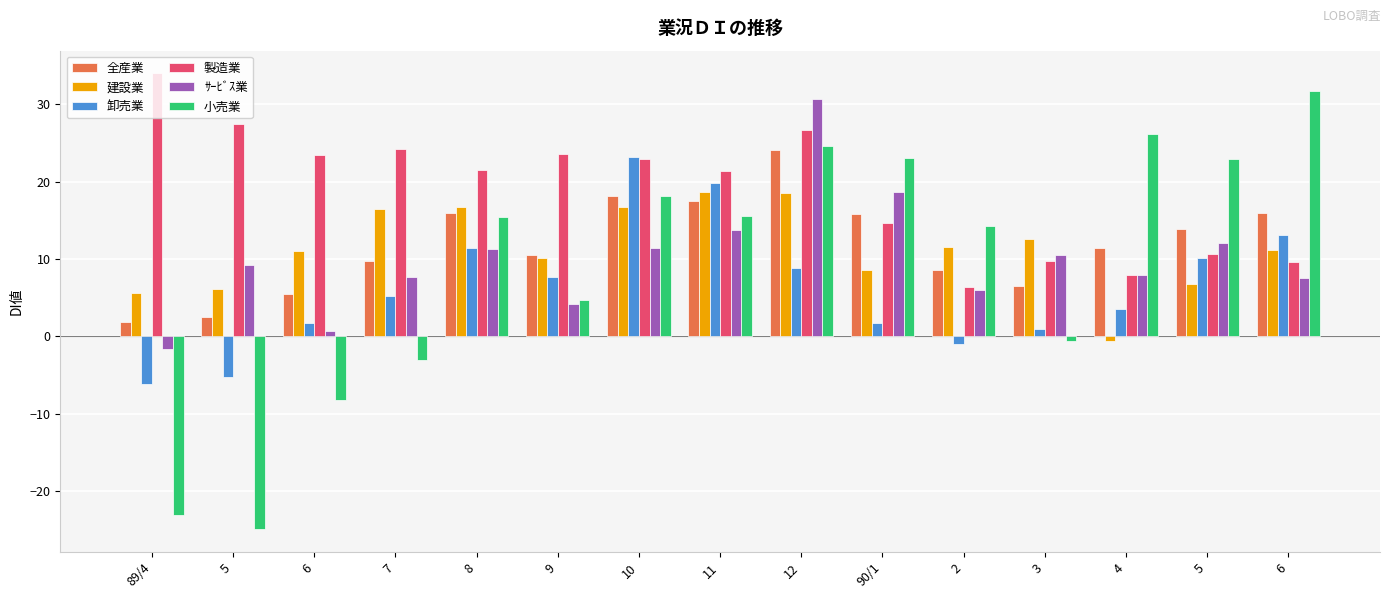

What is the value of the 全産業 bar at the 8th from the left?

17.5